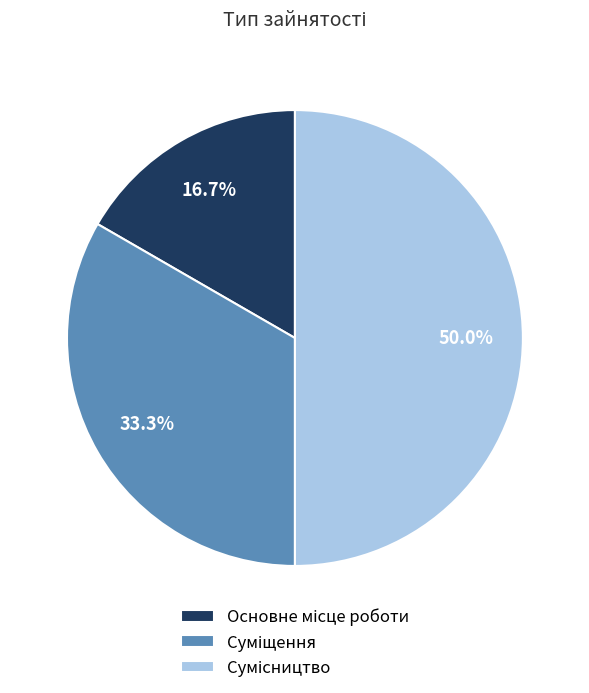

To the nearest percent, what percentage of the pie is Суміщення?

33%